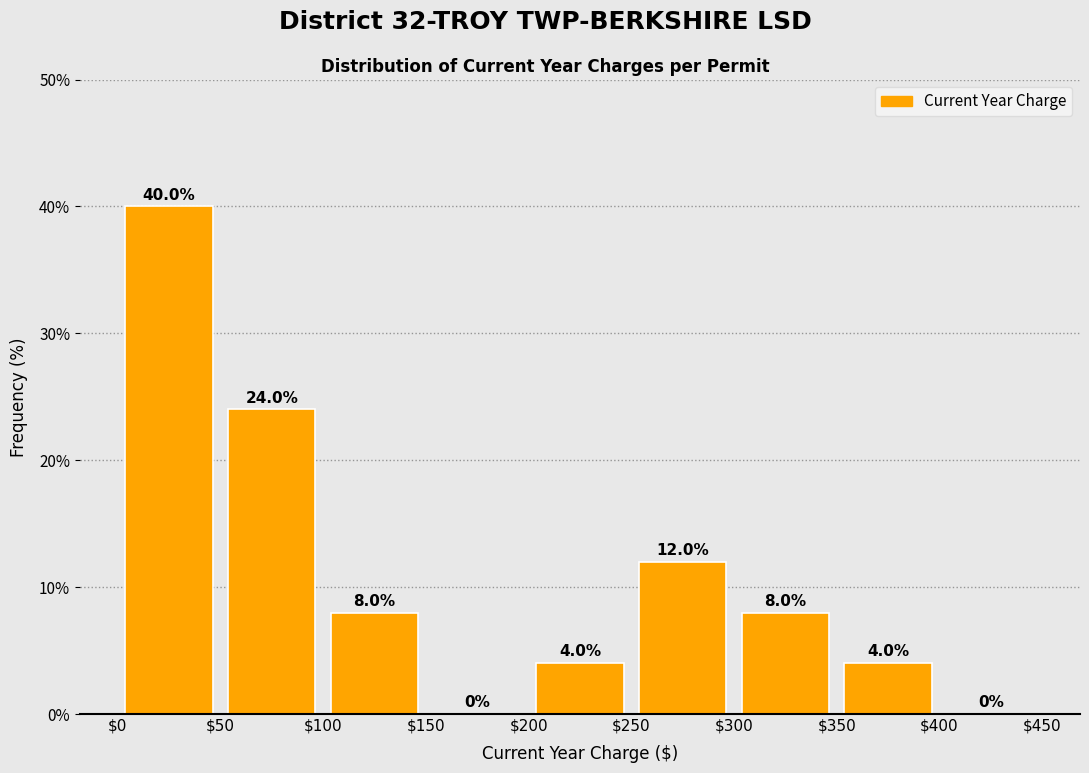

Which range on the x-axis has the tallest bar?

$0 to $50